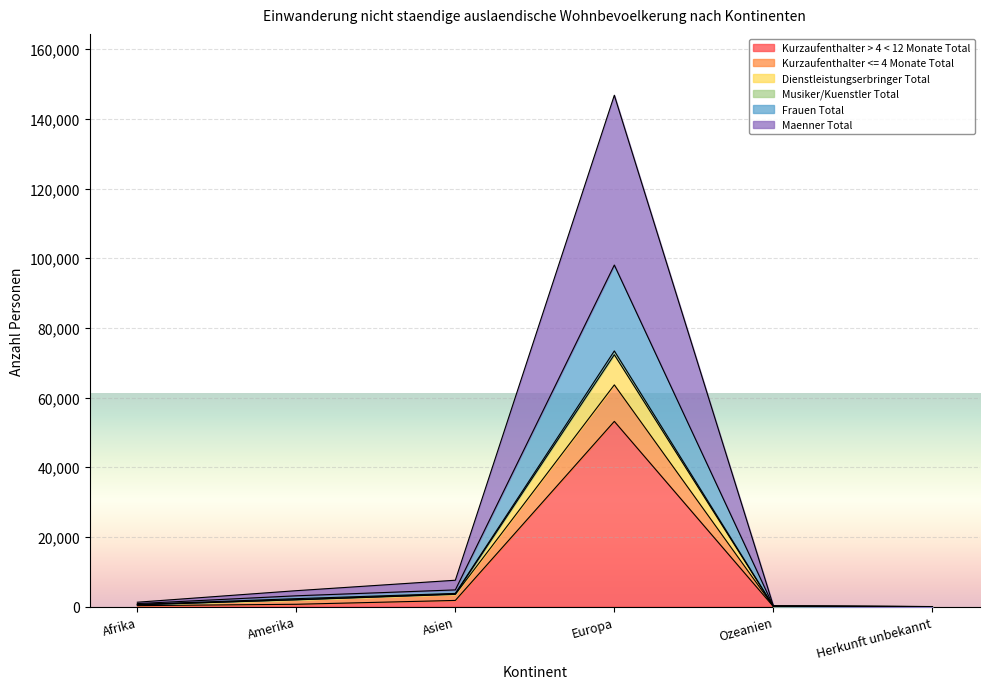

The Dienstleistungserbringer Total series shows 101 at Ozeanien. True or false?

True